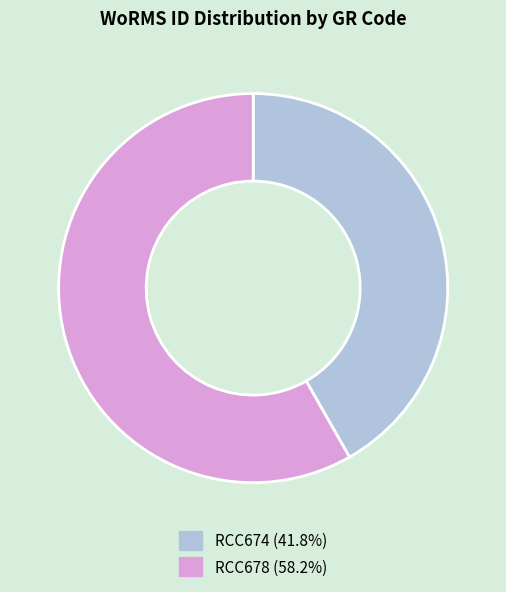

Combined, do RCC674 and RCC678 account for over 50%?

Yes